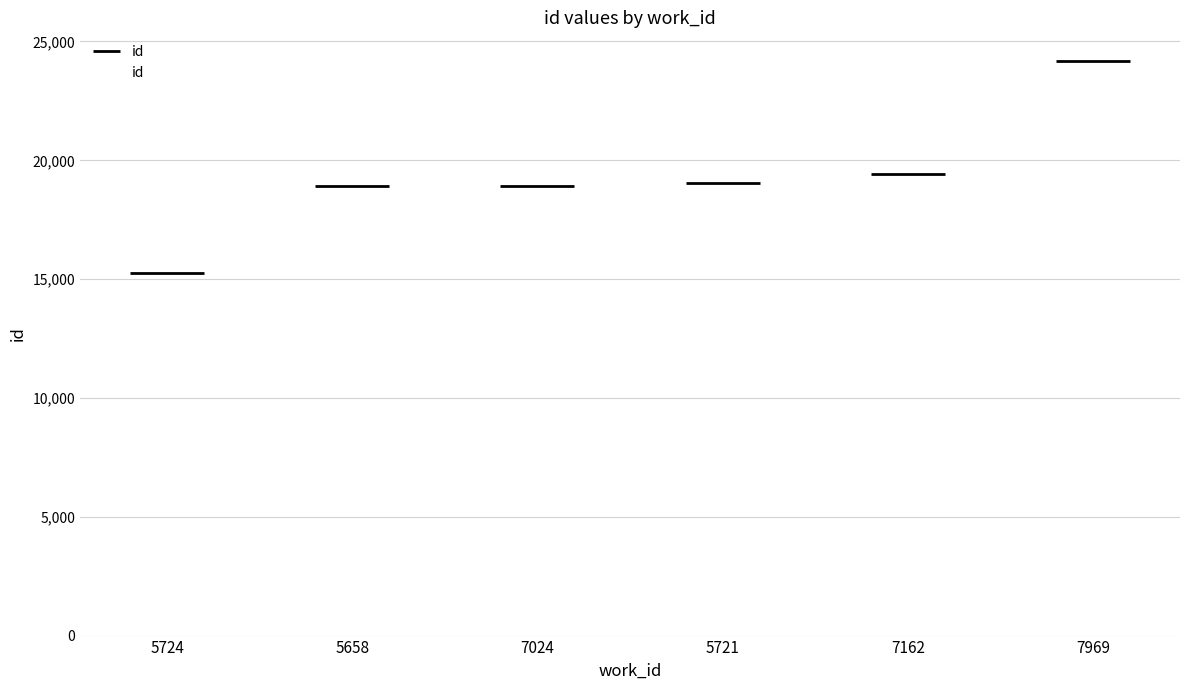

The value at 5724 is 5519. True or false?

False